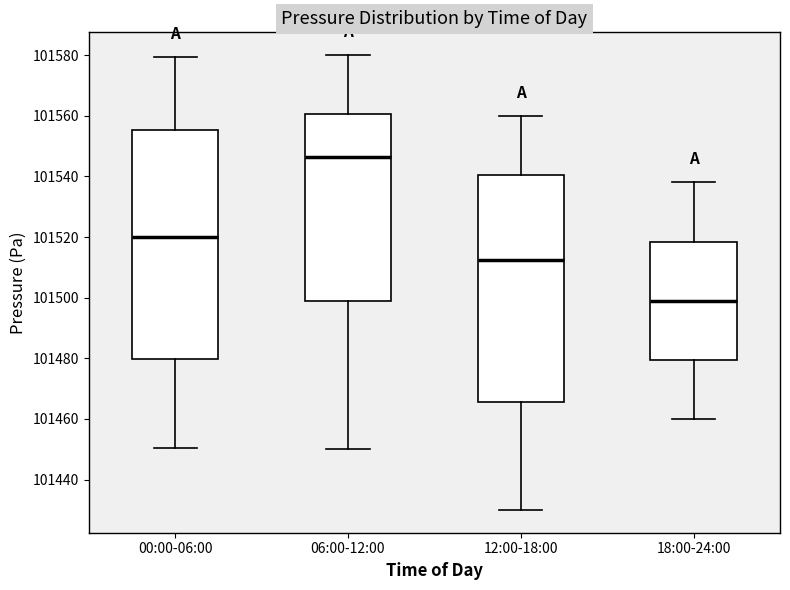

Which box has the highest median line?

06:00-12:00